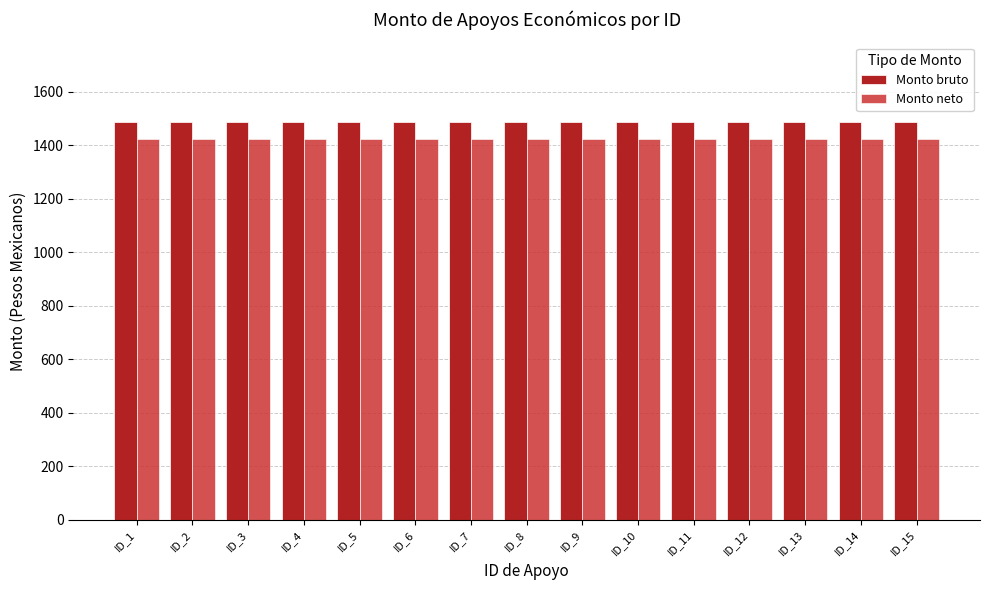

Count the number of categories in the chart.

15